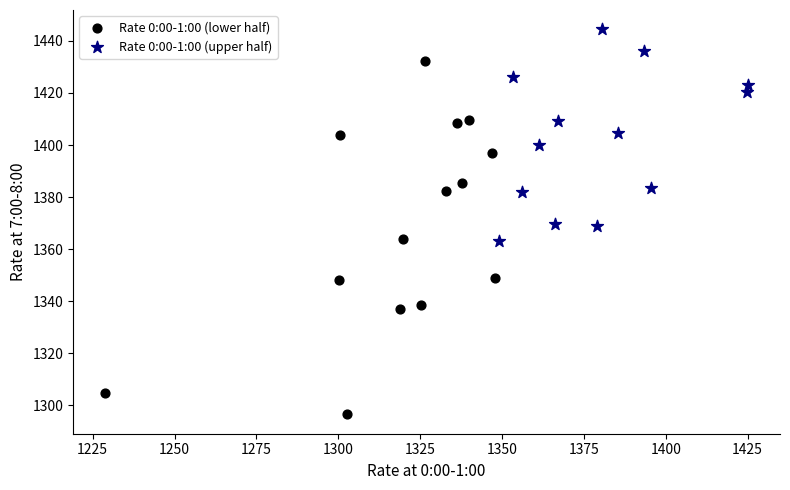

Which series contains the highest Y value?

Rate 0:00-1:00 (upper half)